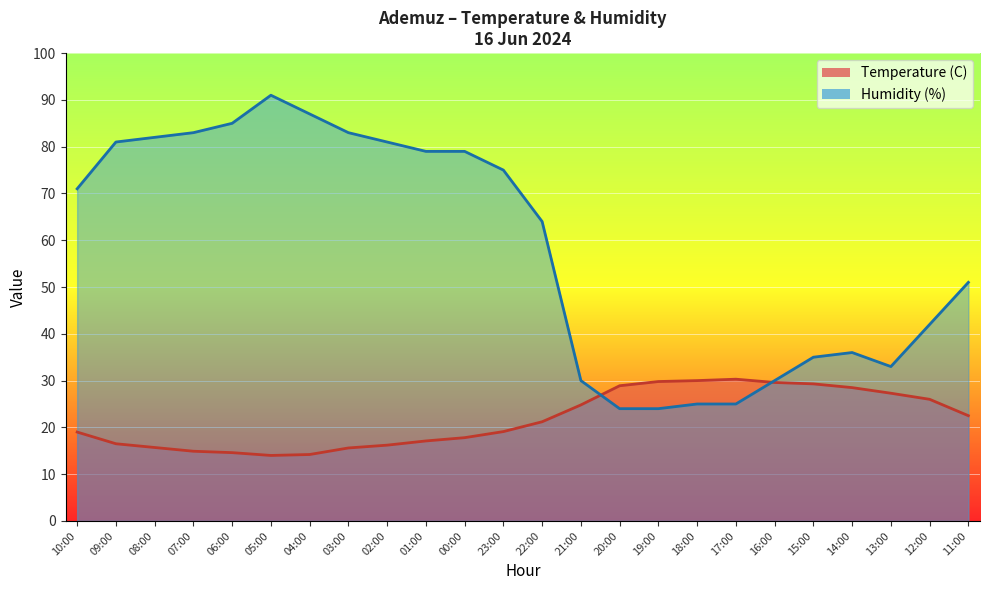

True or false: Temperature (C) has a value of 27.3 at 13:00.

True